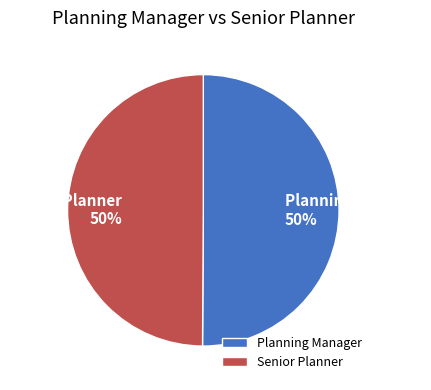

What is the ratio of the value at Planning Manager to the value at Senior Planner?

1.0